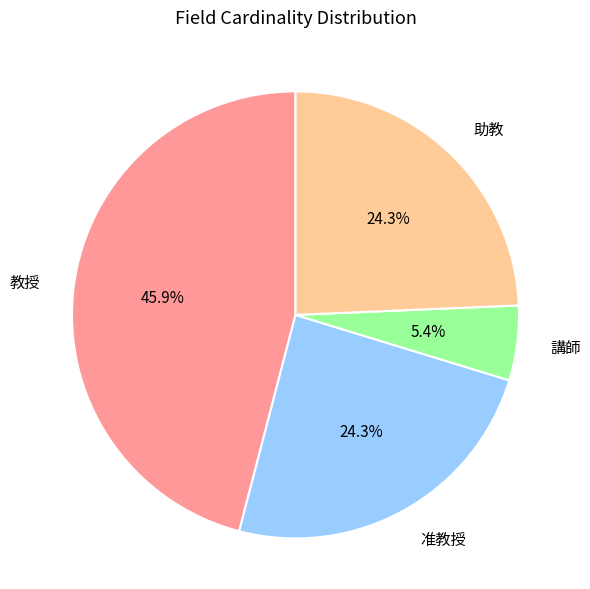

What is the smallest slice in the pie chart?

講師